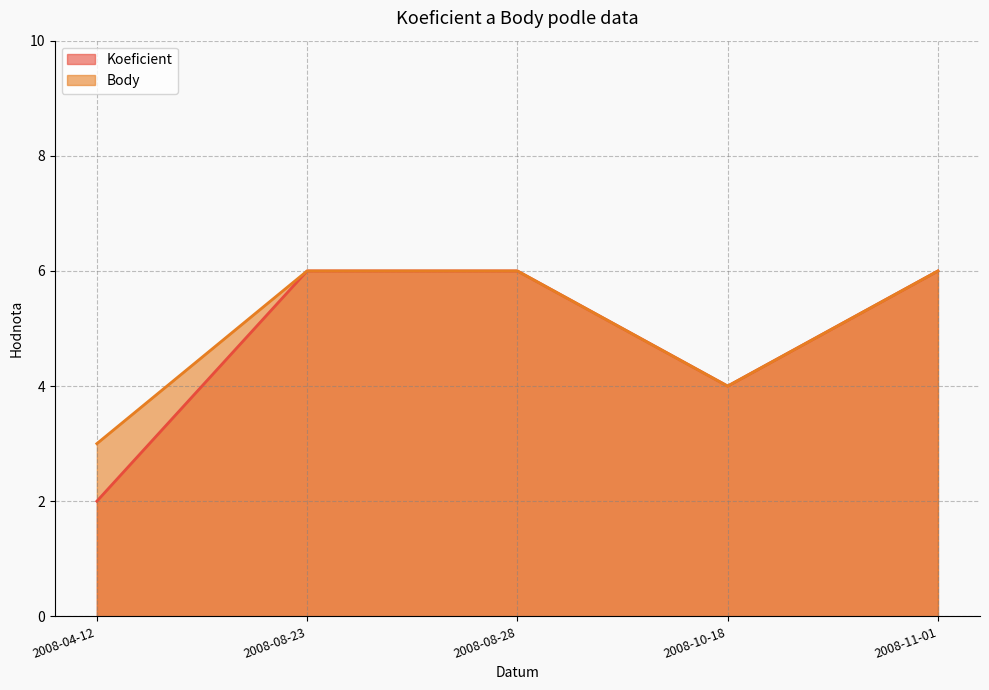

True or false: Body and Koeficient cross at least once.

False